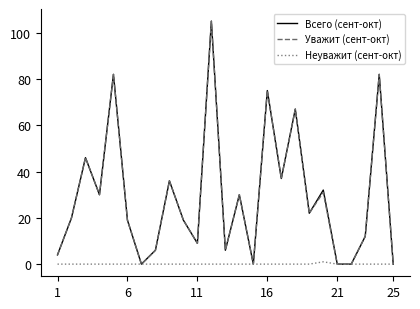

The value of Всего (сент-окт) at 16 is 42. True or false?

False